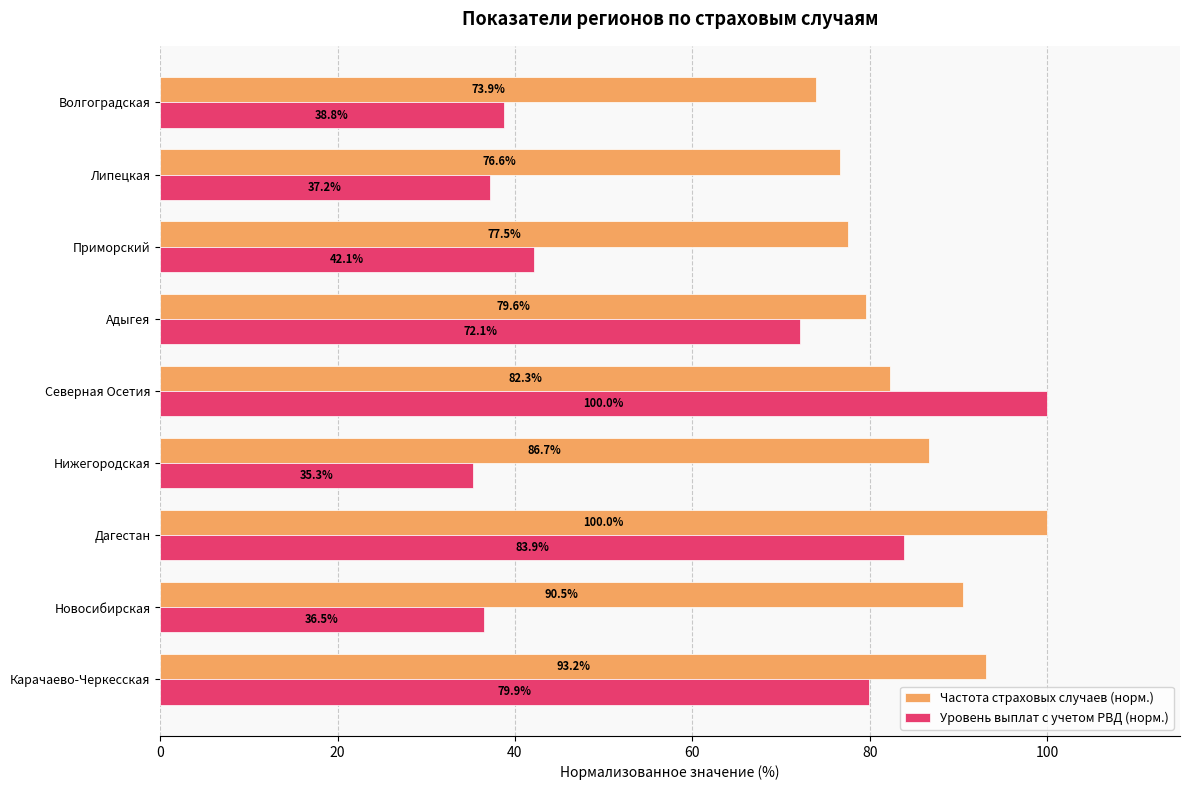

The Уровень выплат с учетом РВД (норм.) series shows 16.4 at Приморский. True or false?

False